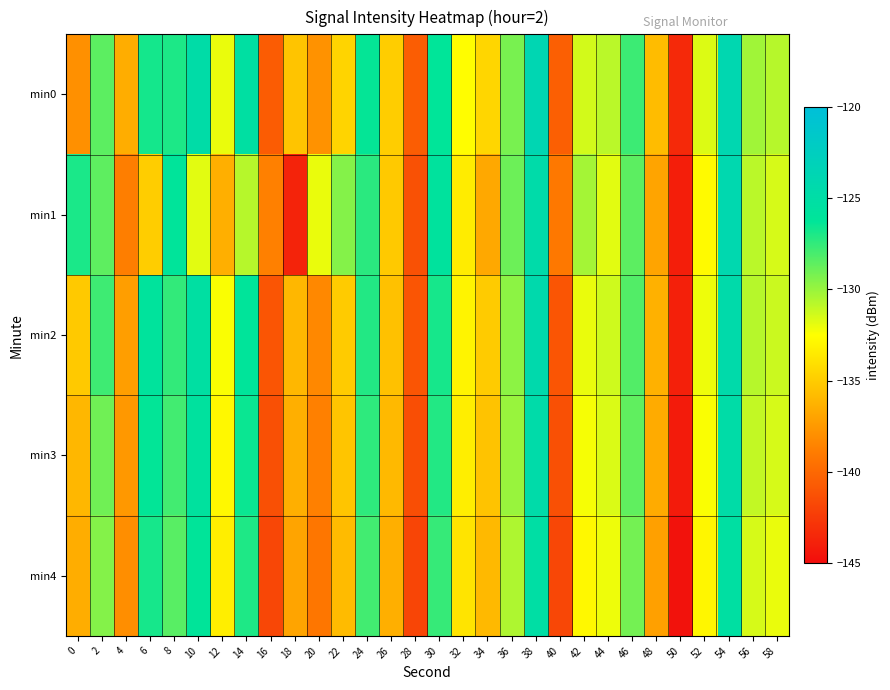

What is the spread (max minus min) of values at 10?

6.9